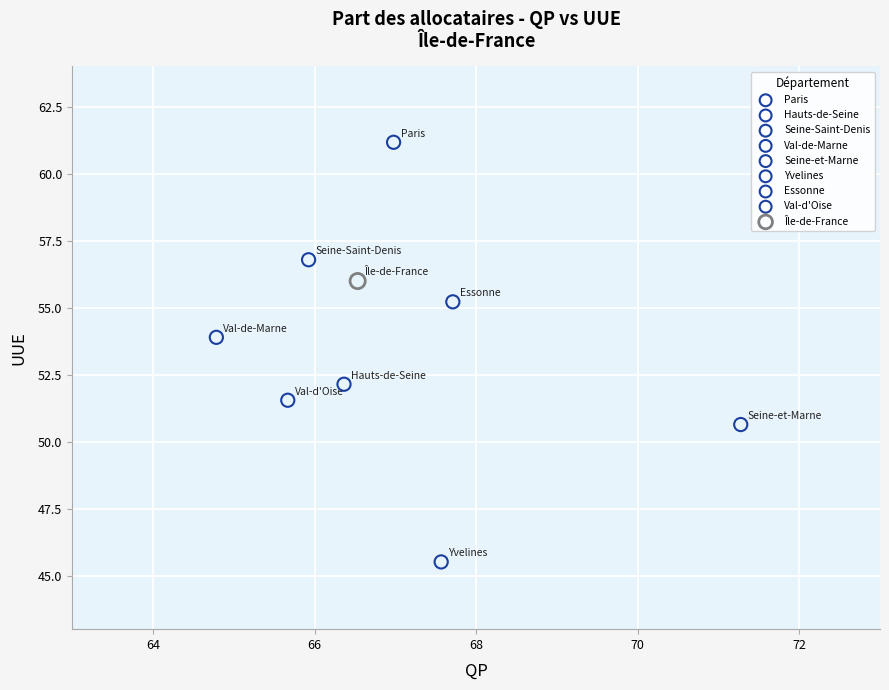

What are all the series names shown in the legend?

Paris, Hauts-de-Seine, Seine-Saint-Denis, Val-de-Marne, Seine-et-Marne, Yvelines, Essonne, Val-d'Oise, Île-de-France